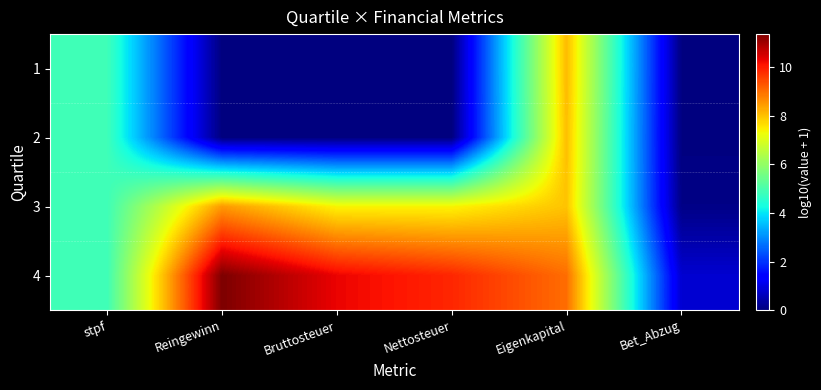

Reading right to left, list all the values displayed in this chart.

1: Bet_Abzug=0.0	Eigenkapital=8.1	Nettosteuer=0.0	Bruttosteuer=0.0	Reingewinn=0.0	stpf=4.9
2: Bet_Abzug=0.0	Eigenkapital=8.0	Nettosteuer=0.0	Bruttosteuer=0.0	Reingewinn=0.0	stpf=4.9
3: Bet_Abzug=0.1	Eigenkapital=8.0	Nettosteuer=7.4	Bruttosteuer=7.4	Reingewinn=8.5	stpf=4.9
4: Bet_Abzug=0.8	Eigenkapital=9.0	Nettosteuer=9.9	Bruttosteuer=10.3	Reingewinn=11.4	stpf=4.9